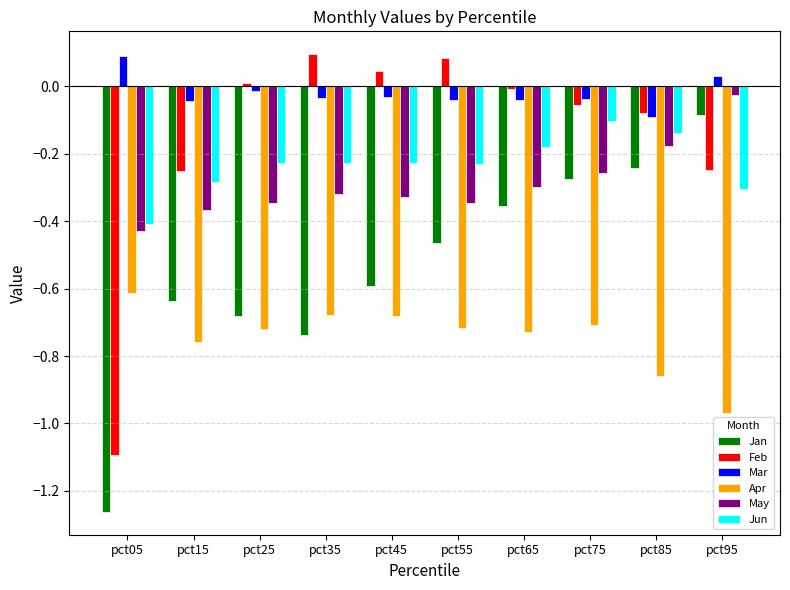

Is the value of May at pct75 greater than the value of Jun at pct65?

No